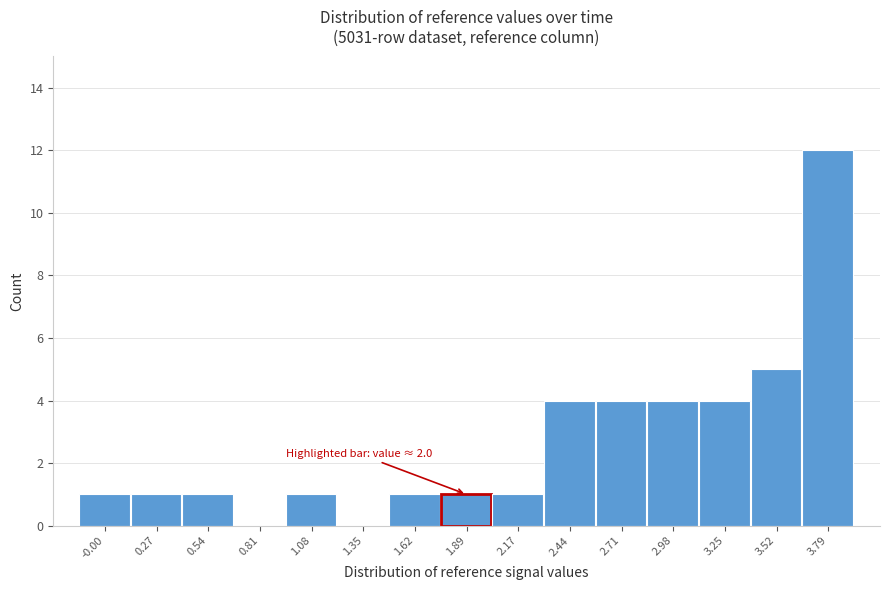

Reading left to right, list all the values displayed in this chart.

-0.00=1	0.27=1	0.54=1	0.81=0	1.08=1	1.35=0	1.62=1	1.89=1	2.17=1	2.44=4	2.71=4	2.98=4	3.25=4	3.52=5	3.79=12